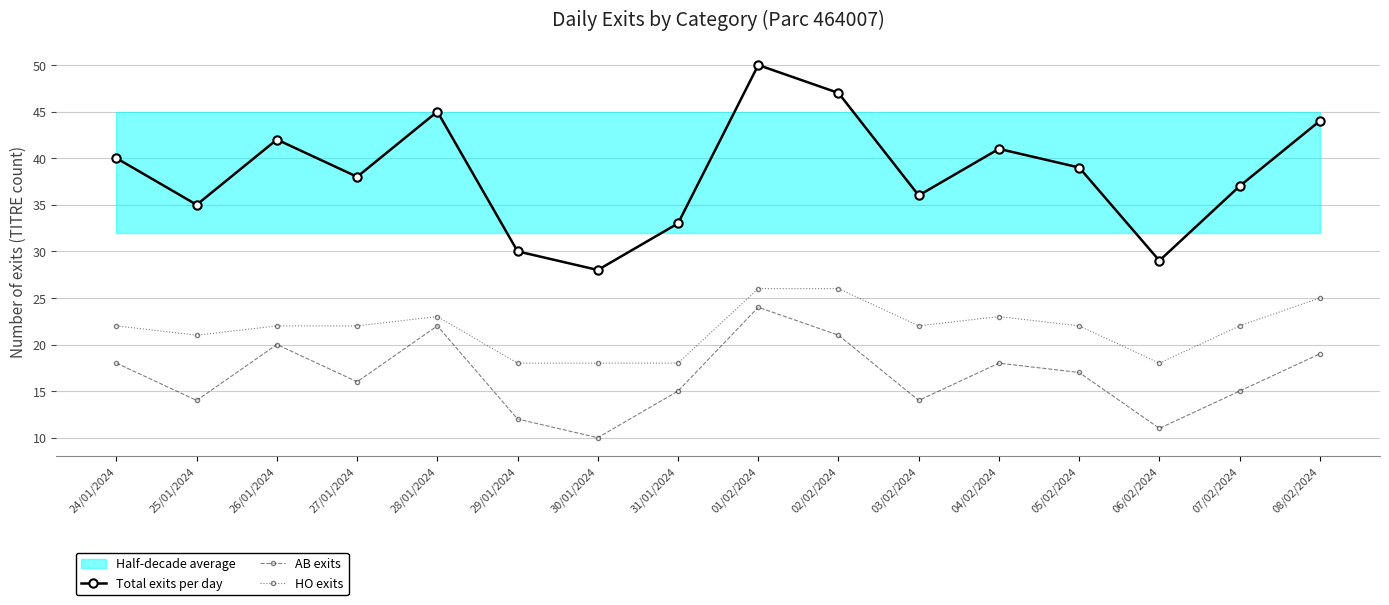

True or false: AB exits has a value of 10 at 30/01/2024.

True